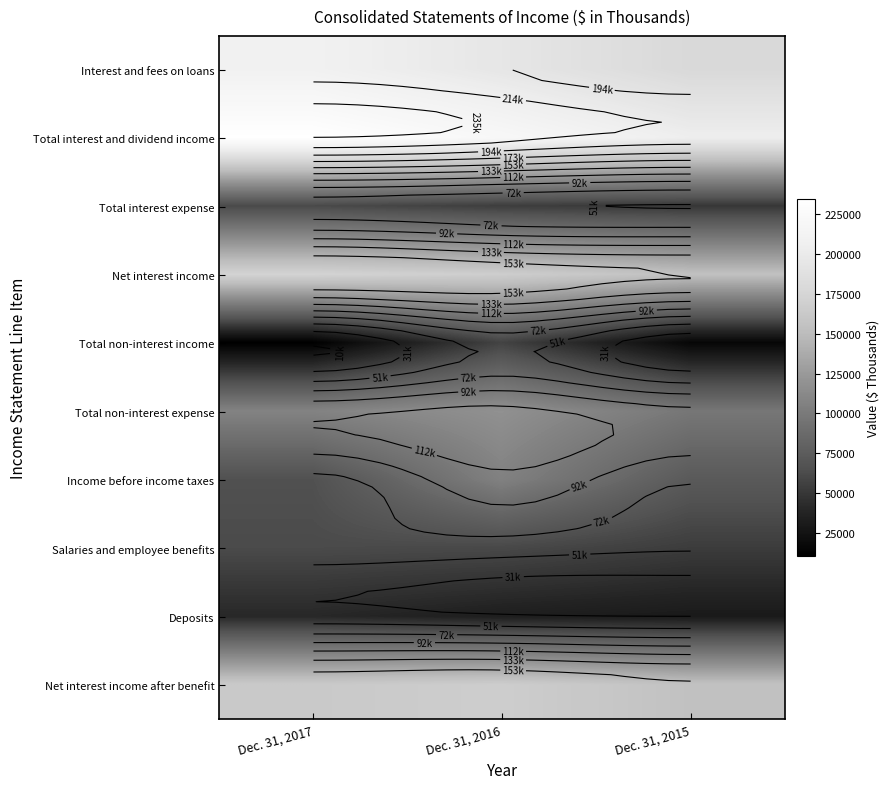

What is the difference between the maximum and minimum values in the Income before income taxes series?

39885